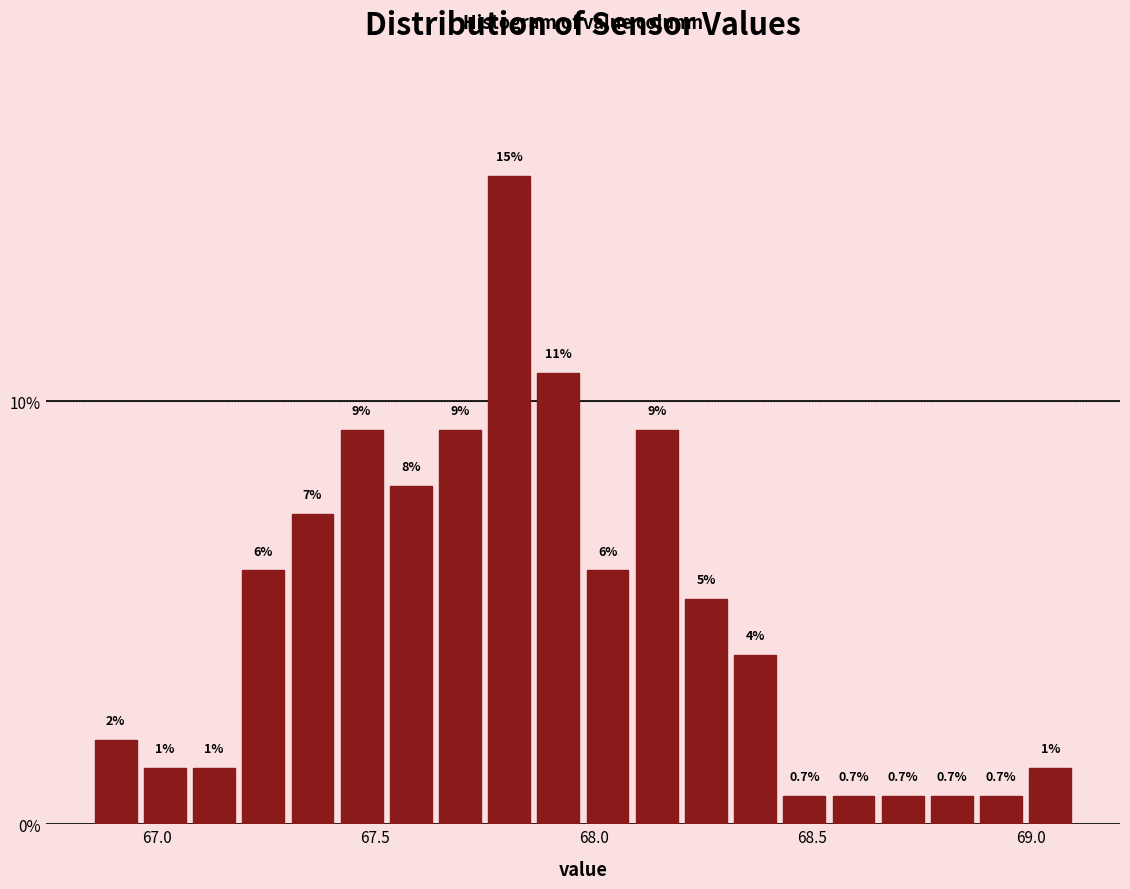

Read against the x-axis, roughly where is the centre of the tallest bar?

67.80